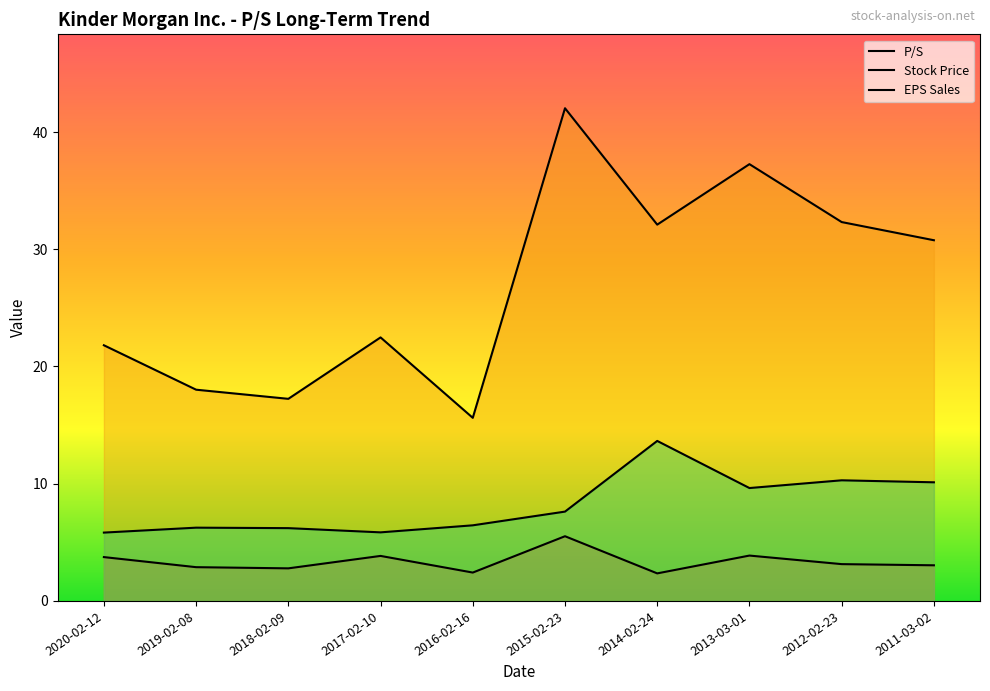

At which label does Stock Price first exceed 30?

2015-02-23